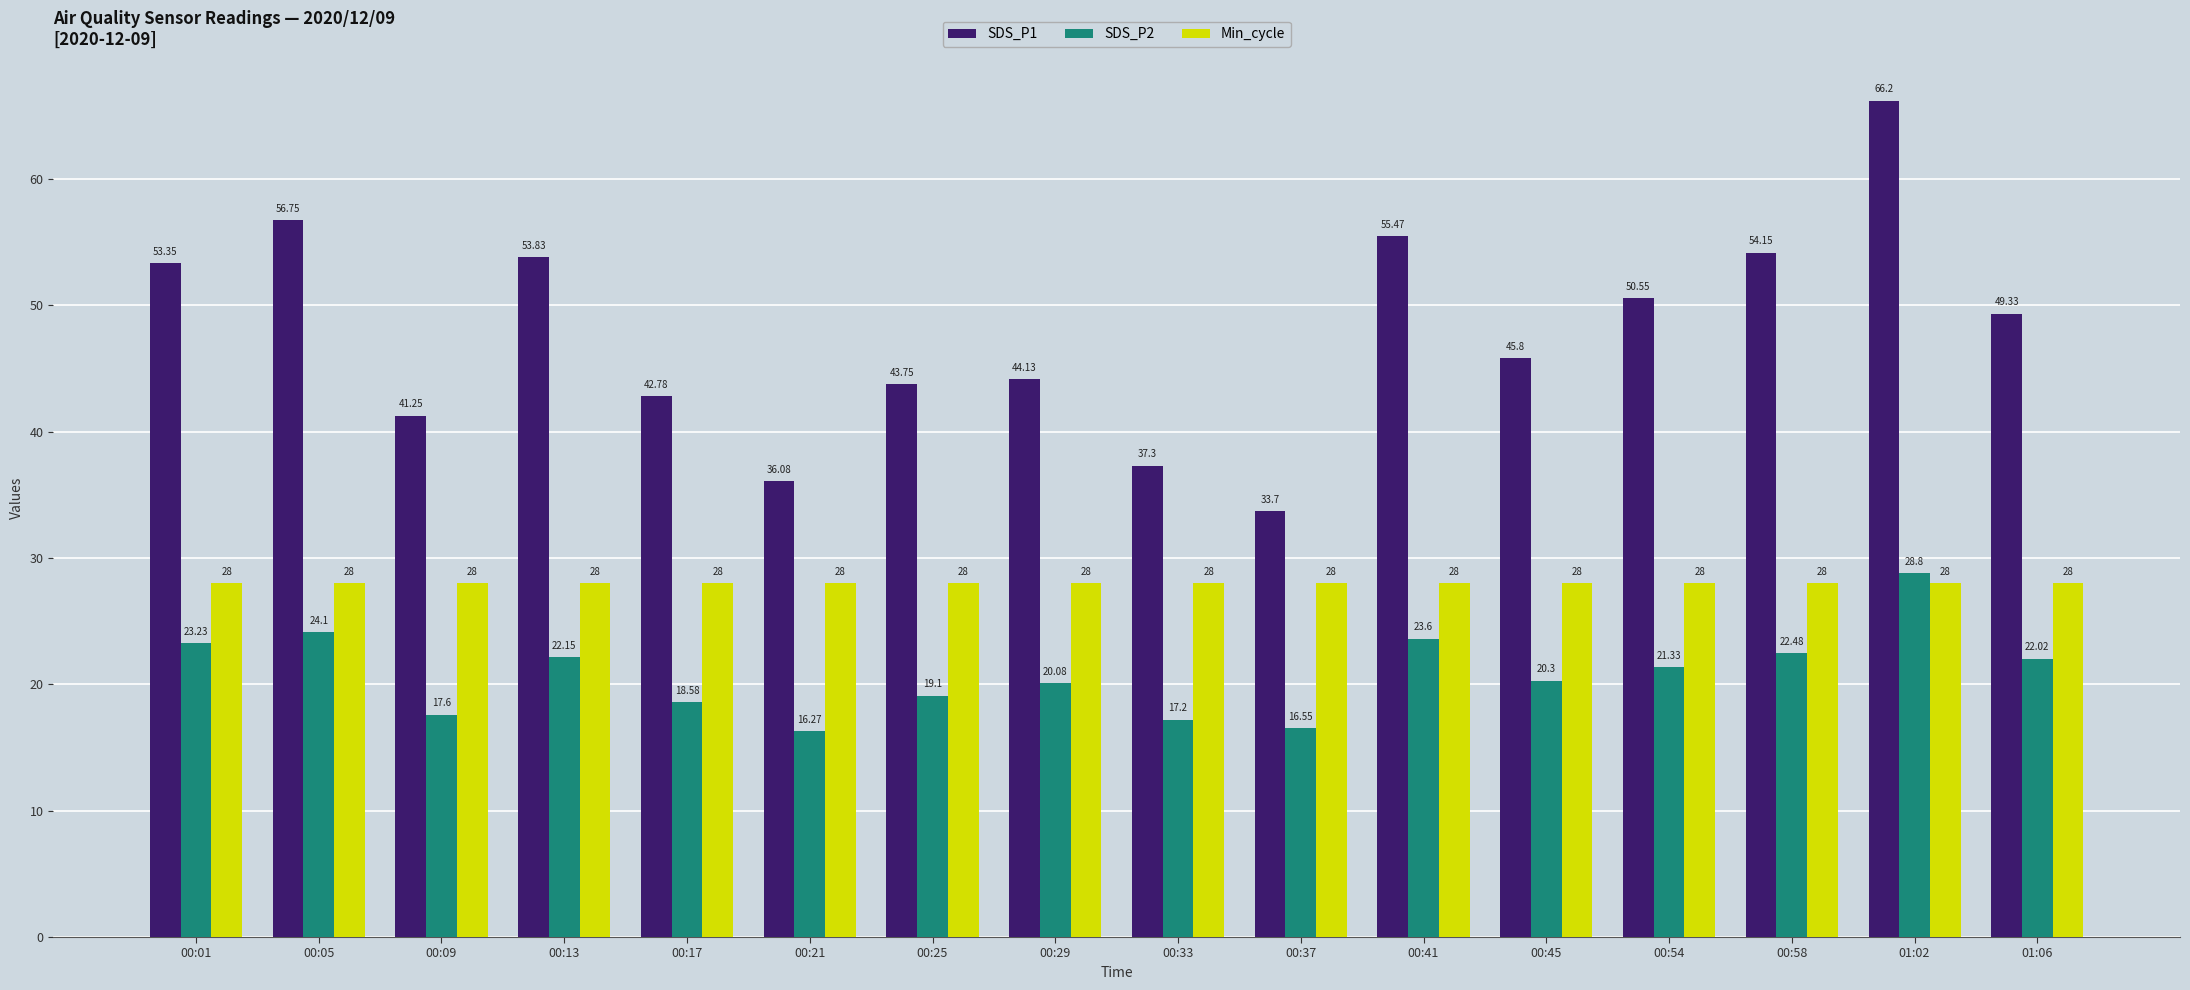

True or false: SDS_P1 has a value of 16.3 at 00:05.

False